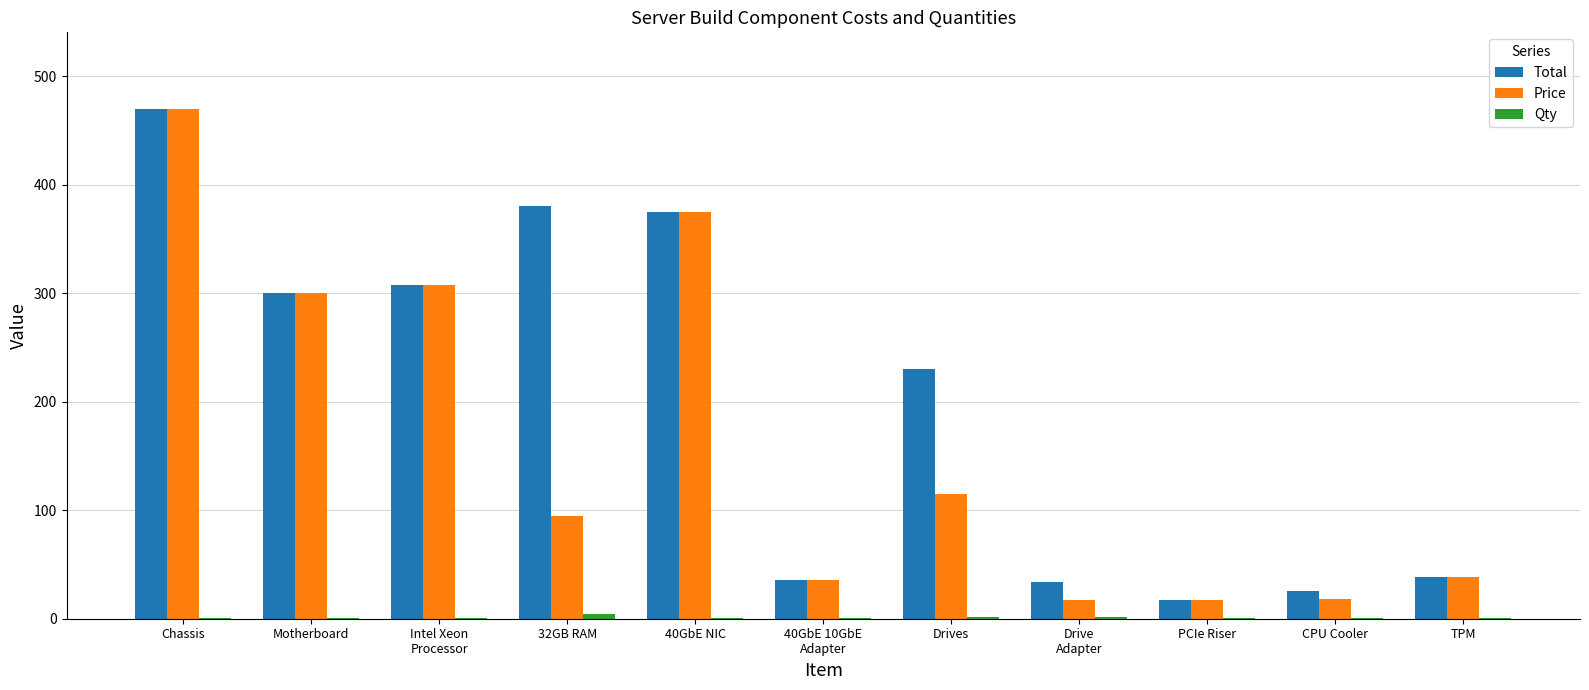

What is the spread (max minus min) of values at Drives?

228.0